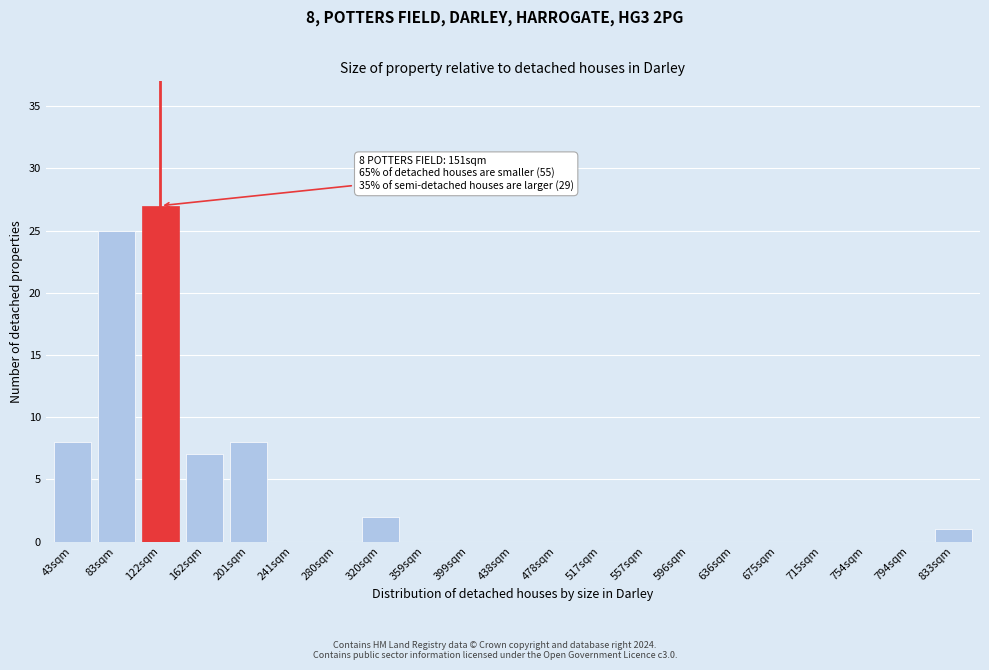

Reading left to right, transcribe all the data shown in this chart.

43sqm=8	83sqm=25	122sqm=27	162sqm=7	201sqm=8	241sqm=0	280sqm=0	320sqm=2	359sqm=0	399sqm=0	438sqm=0	478sqm=0	517sqm=0	557sqm=0	596sqm=0	636sqm=0	675sqm=0	715sqm=0	754sqm=0	794sqm=0	833sqm=1